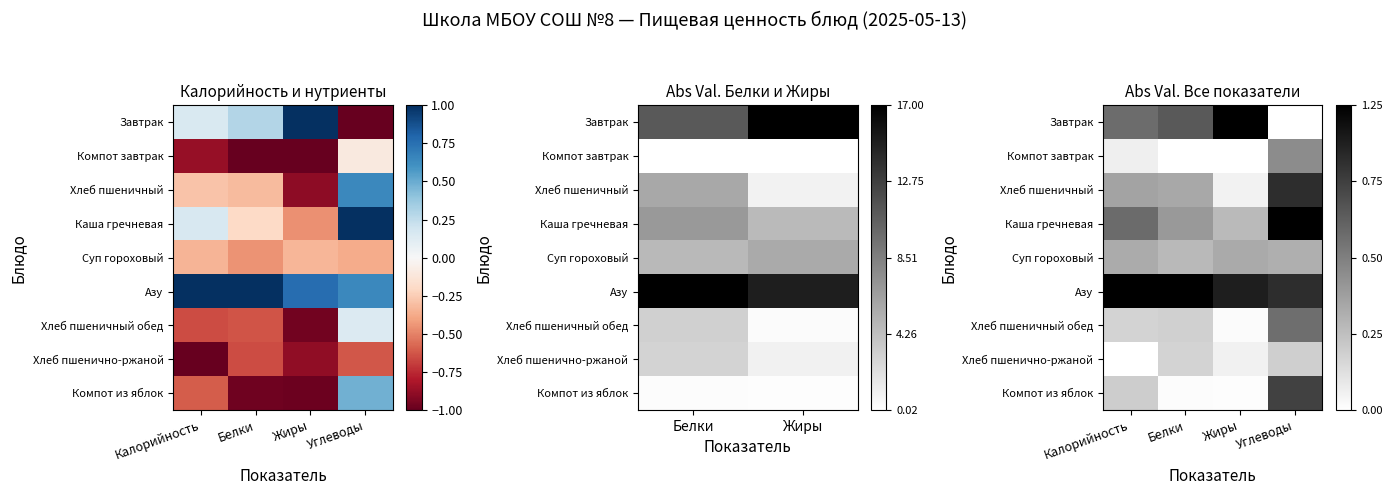

At which category is the sum across all series the highest?

Углеводы